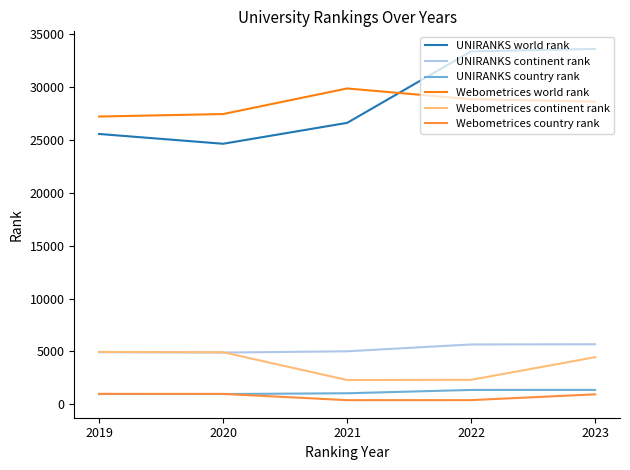

Is this an area chart (filled region under the line)?

No